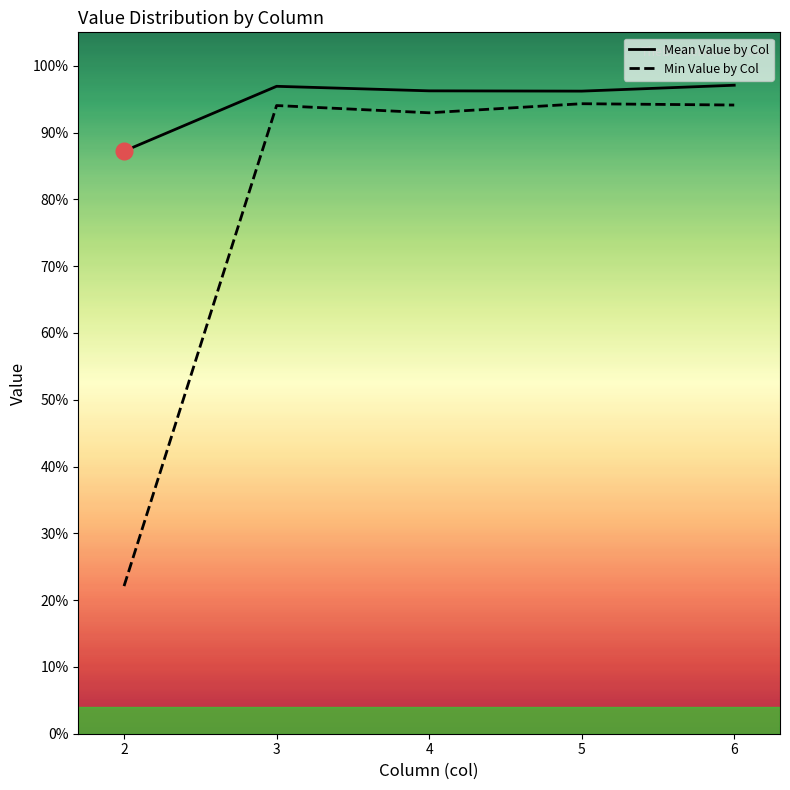

True or false: Mean Value by Col and Min Value by Col cross at least once.

False